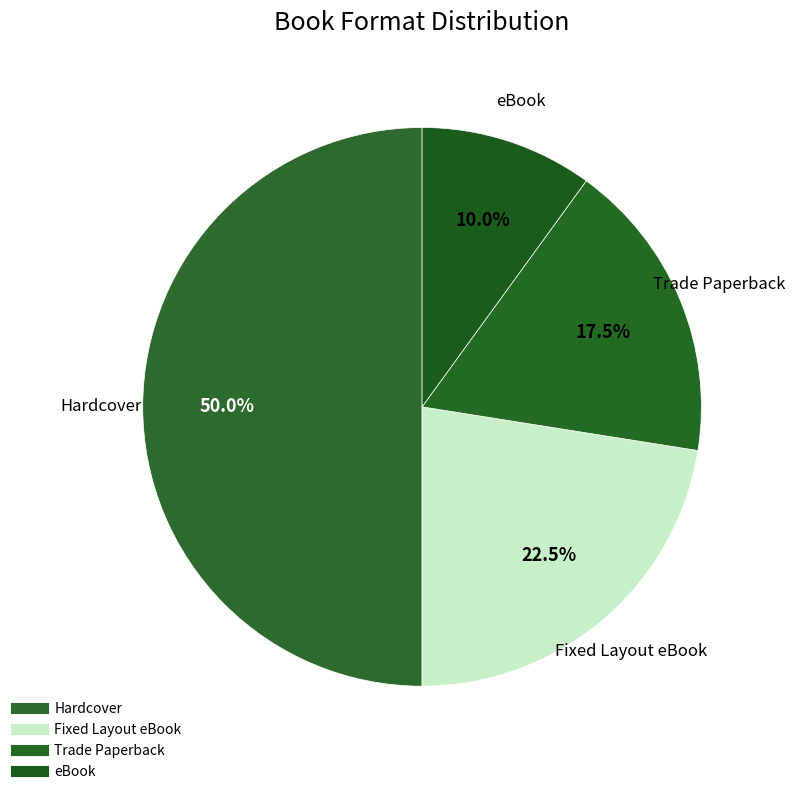

True or false: Hardcover accounts for 37% of the total.

False